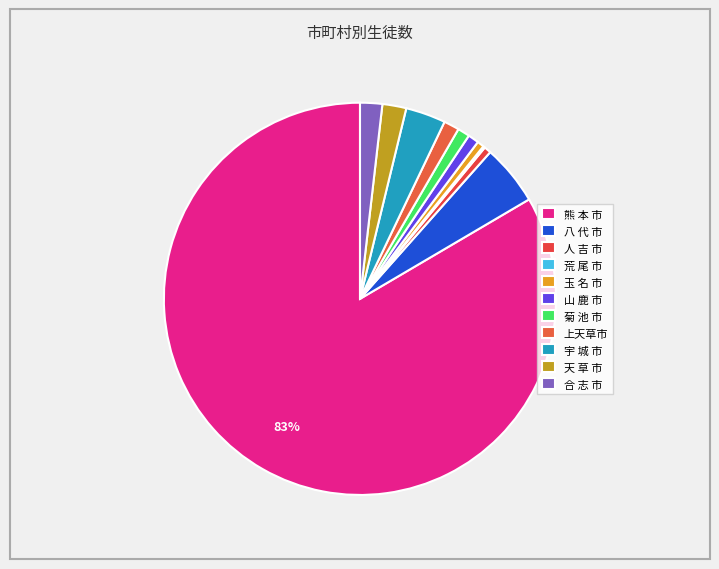

Which category accounts for the majority?

熊 本 市